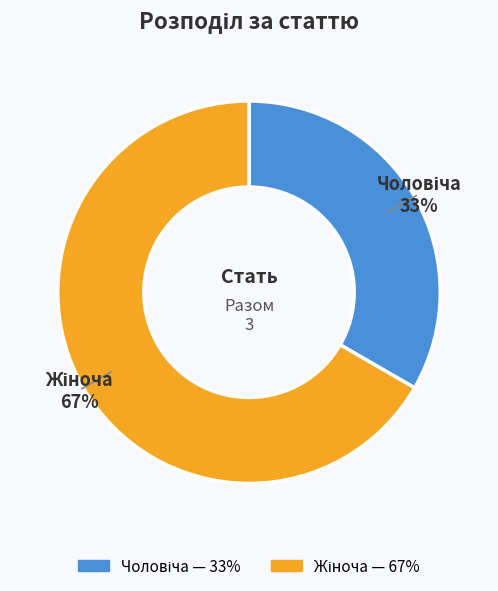

Does any single category account for the majority?

Yes